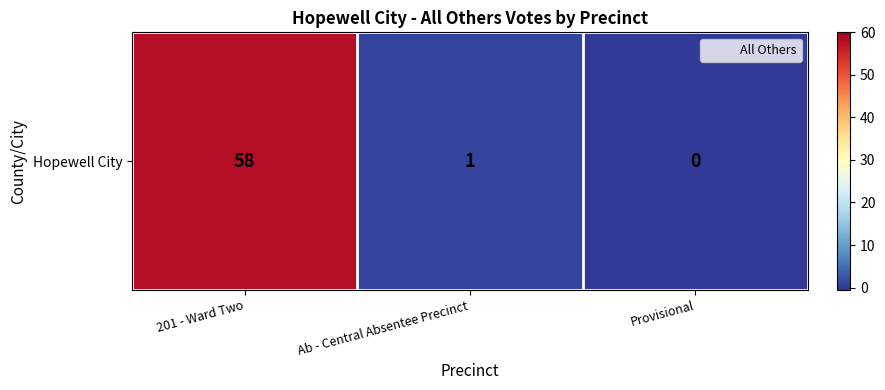

What is the maximum value shown in the chart?

58